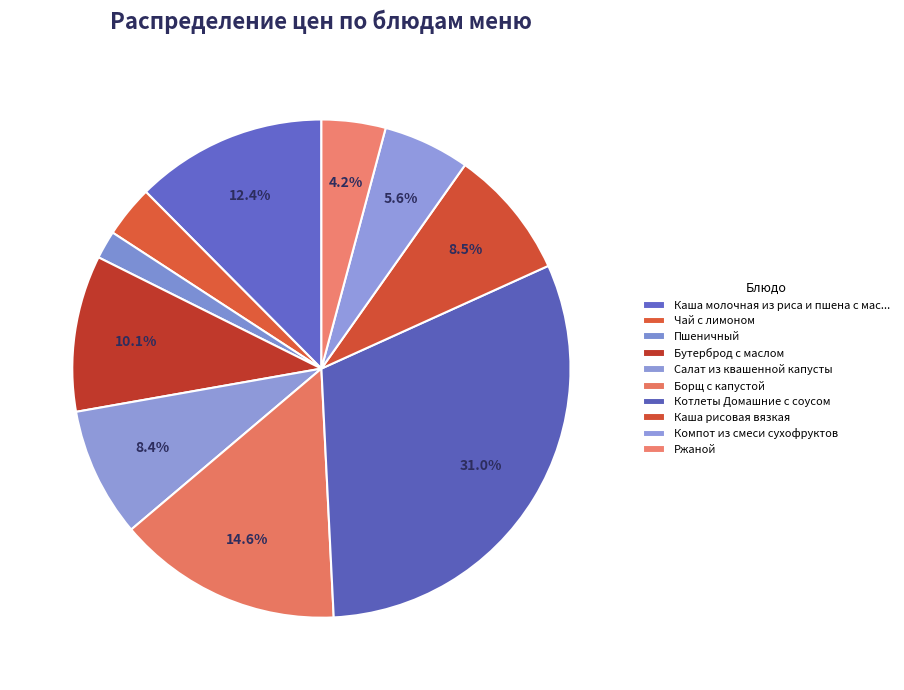

What is the change in value from Пшеничный to Компот из смеси сухофруктов?

+3.4